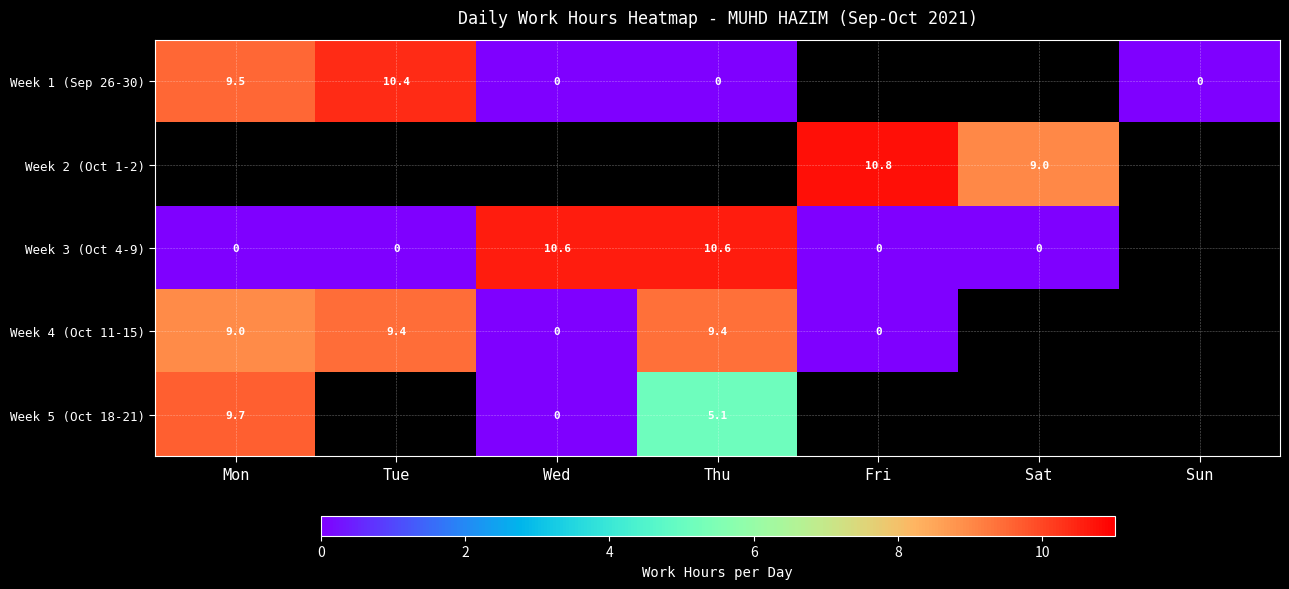

True or false: Week 1 (Sep 26-30) has a value of 15.5 at Mon.

False